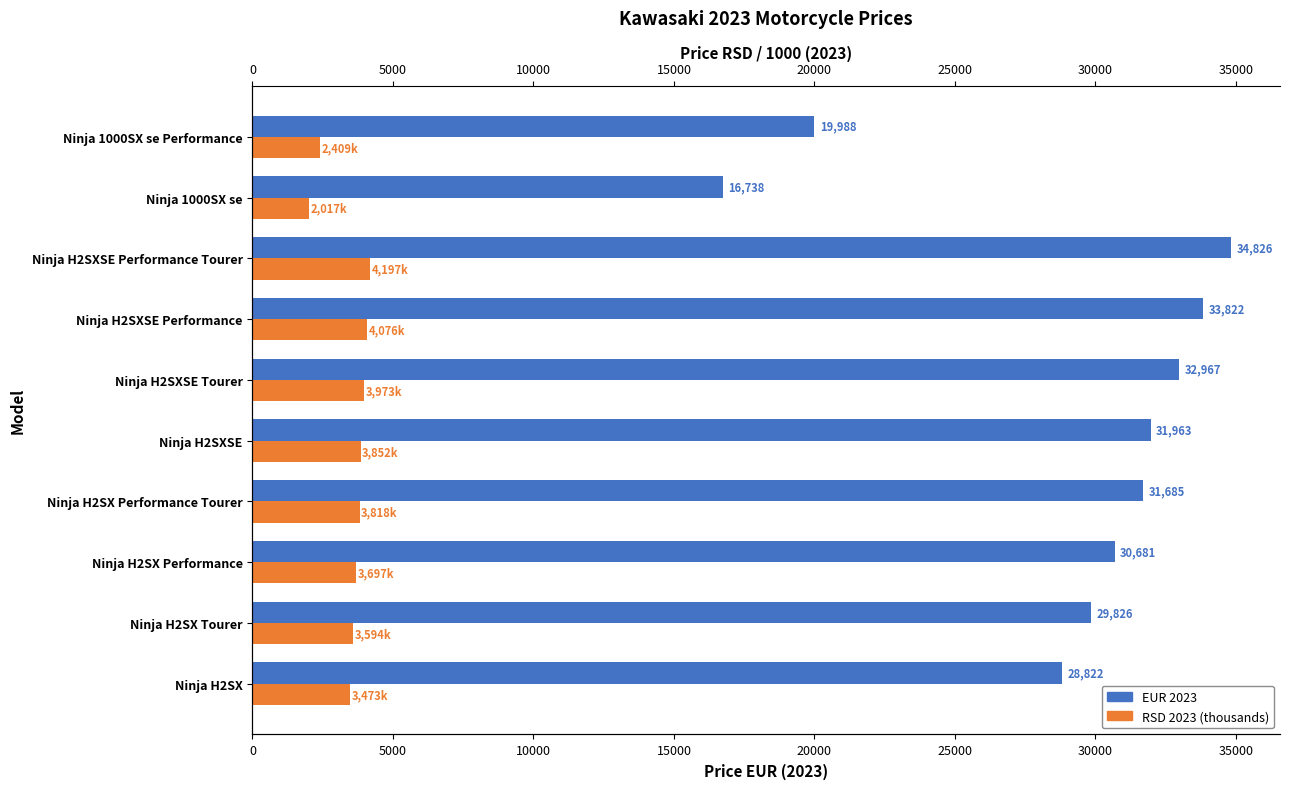

What position from the right is Ninja H2SX Performance?

8